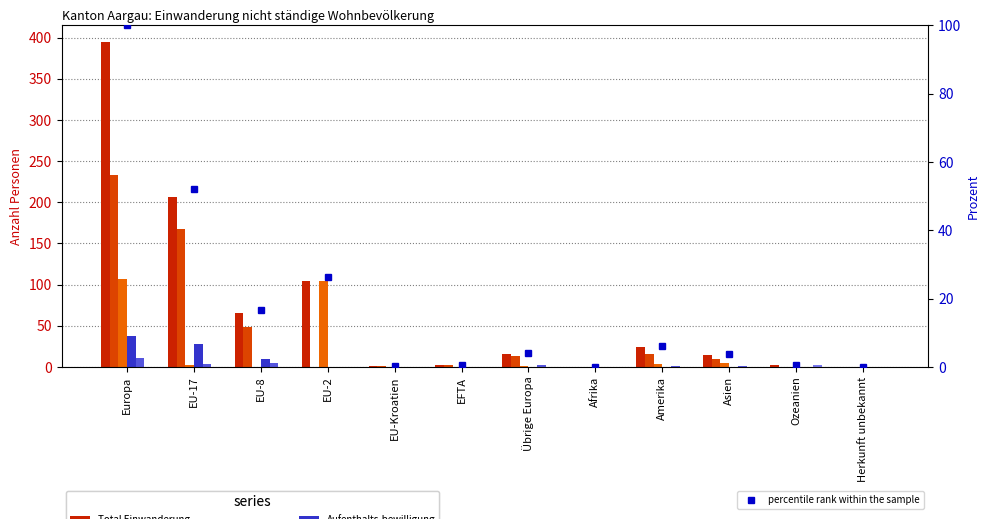

What is the difference between the Total Einwanderung values at EU-2 and EU-17?

102